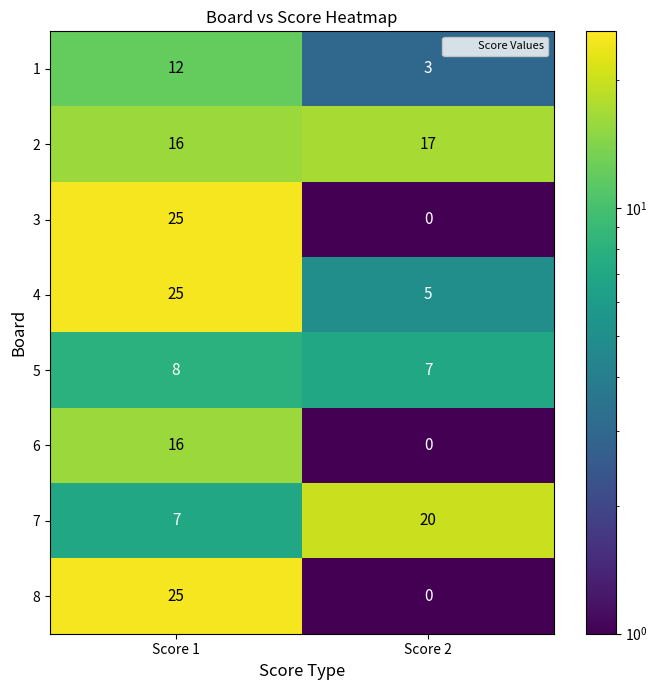

What is the sum of the 7 values at Score 1 and Score 2?

27